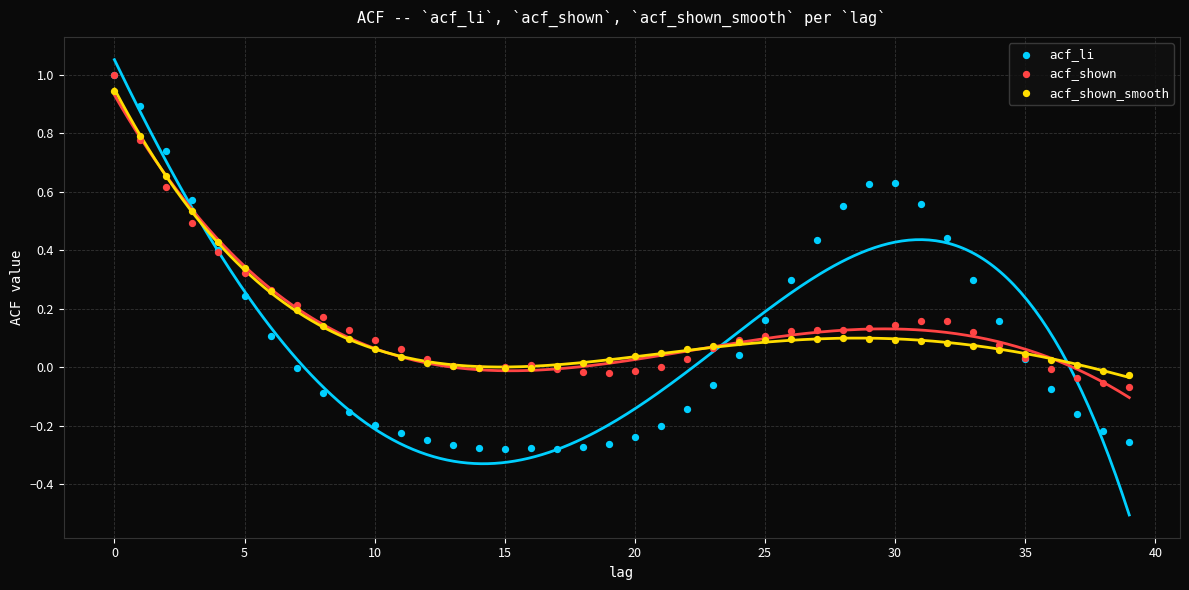

Which series has the widest spread of Y values?

acf_li